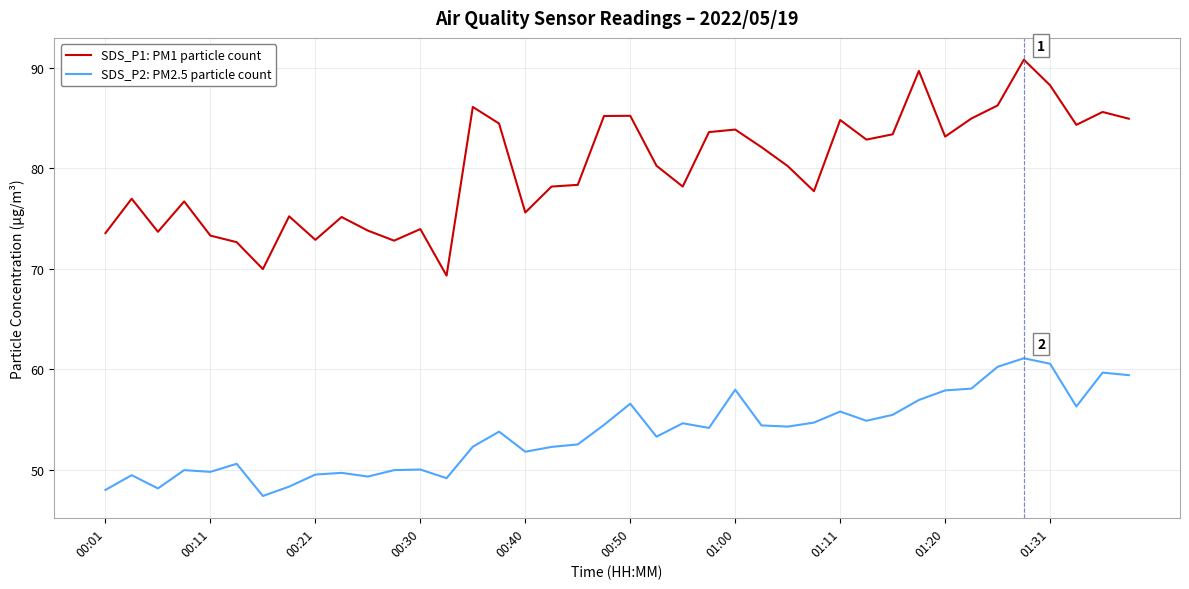

True or false: SDS_P1: PM1 particle count and SDS_P2: PM2.5 particle count cross at least once.

False